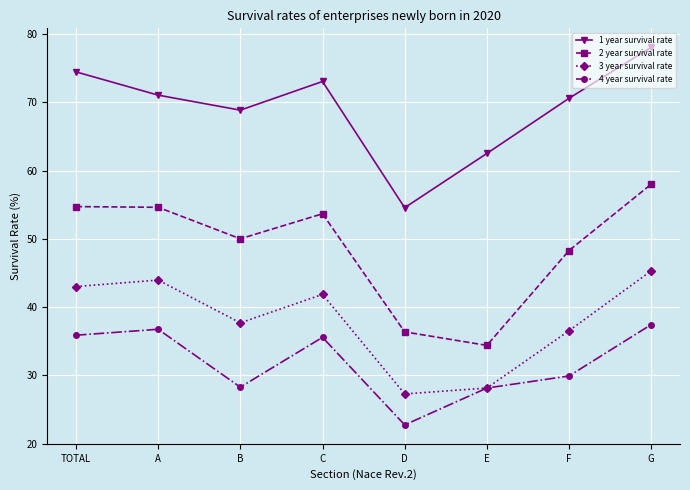

At B, list the series in order from smallest to largest.

4 year survival rate, 3 year survival rate, 2 year survival rate, 1 year survival rate